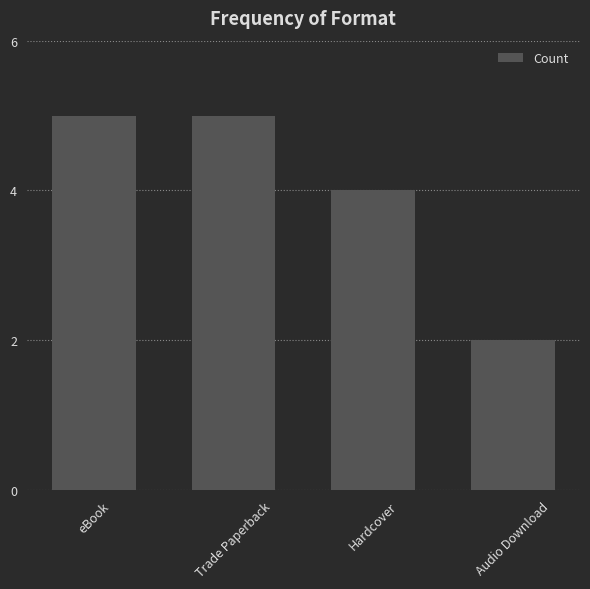

What is the change in value from Trade Paperback to Audio Download?

-3